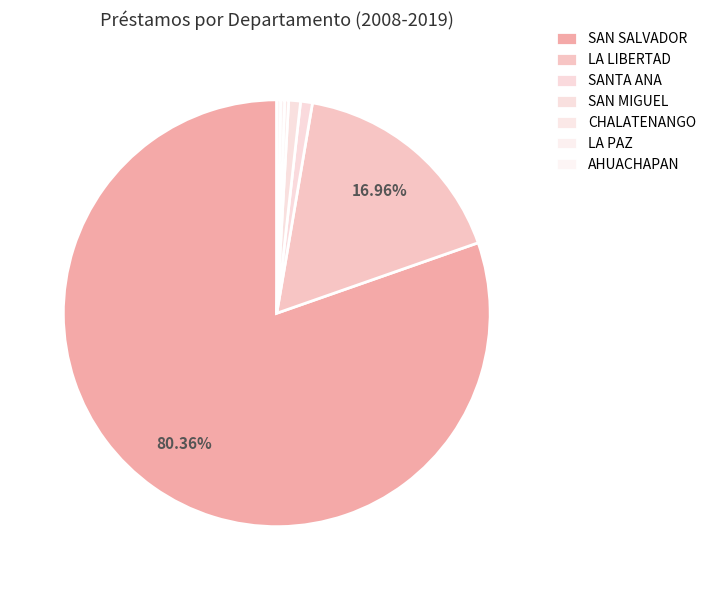

Between SAN MIGUEL and CHALATENANGO, which is larger?

SAN MIGUEL